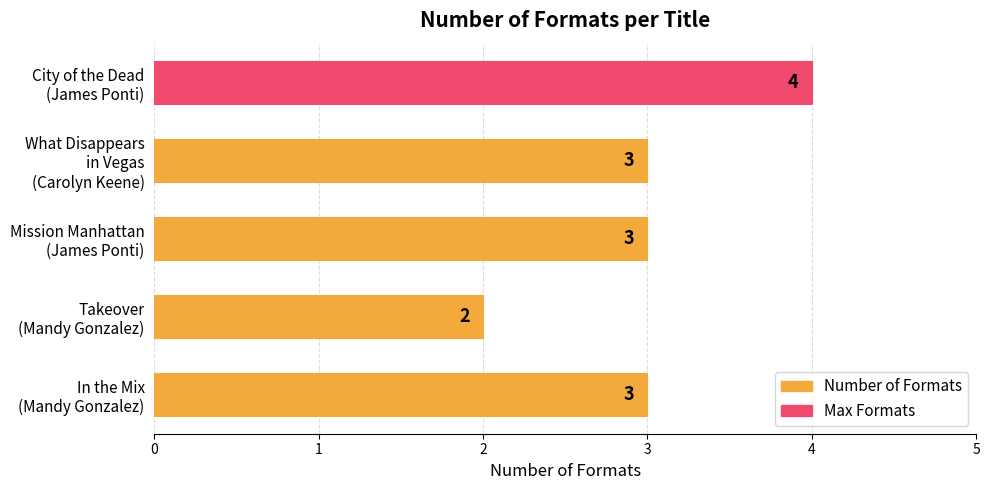

How many values are between 3 and 4?

4